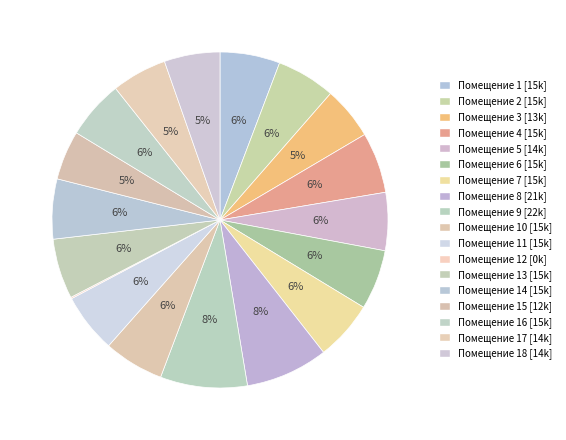

Count the number of slices in the pie.

18